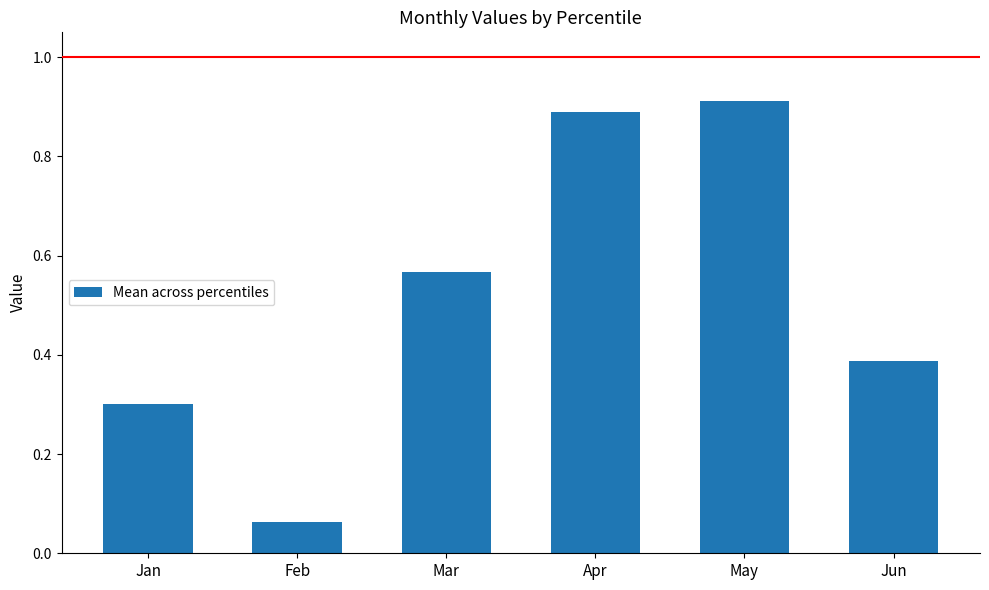

What is the change in value from Mar to May?

+0.3